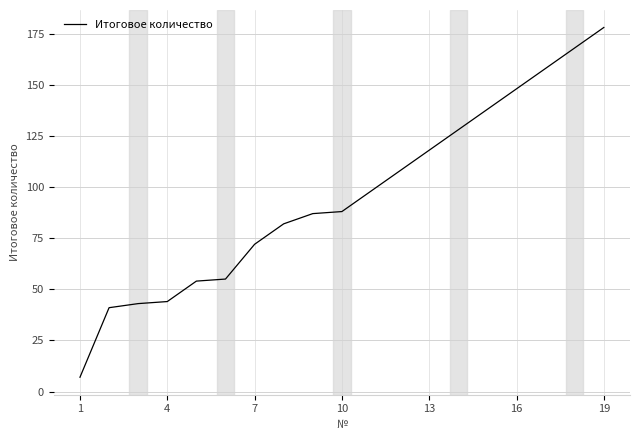

What is the maximum value shown in the chart?

178